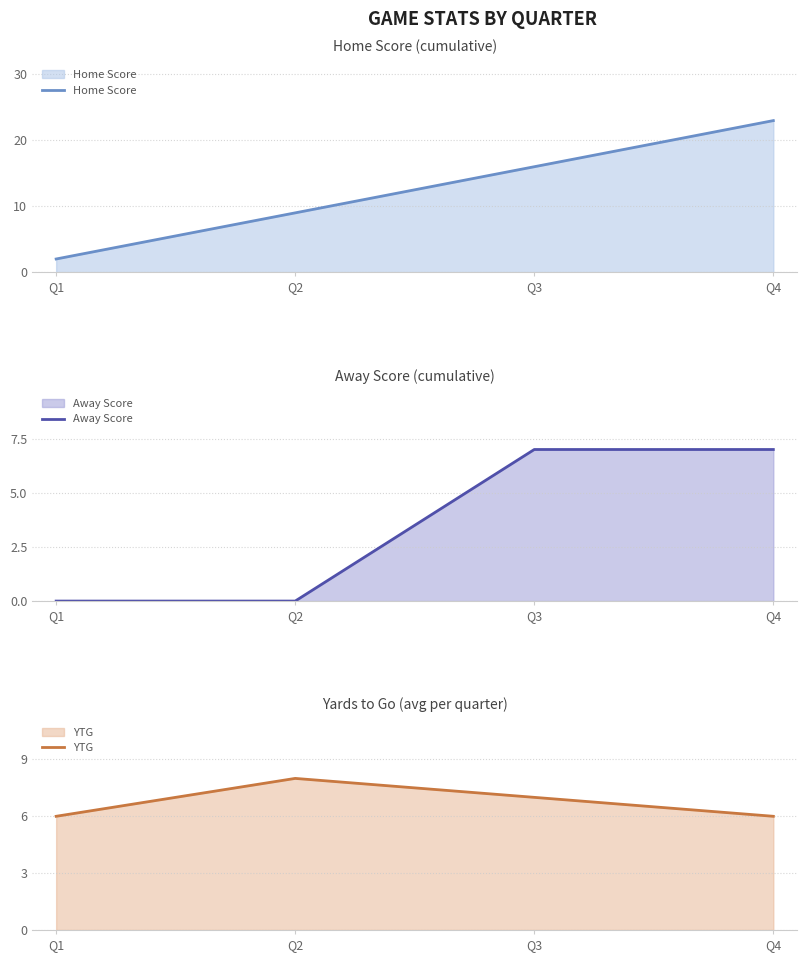

Reading right to left, transcribe all the data shown in this chart.

Home Score: Q4=23	Q3=16	Q2=9	Q1=2
Away Score: Q4=7	Q3=7	Q2=0	Q1=0
YTG: Q4=6	Q3=7	Q2=8	Q1=6